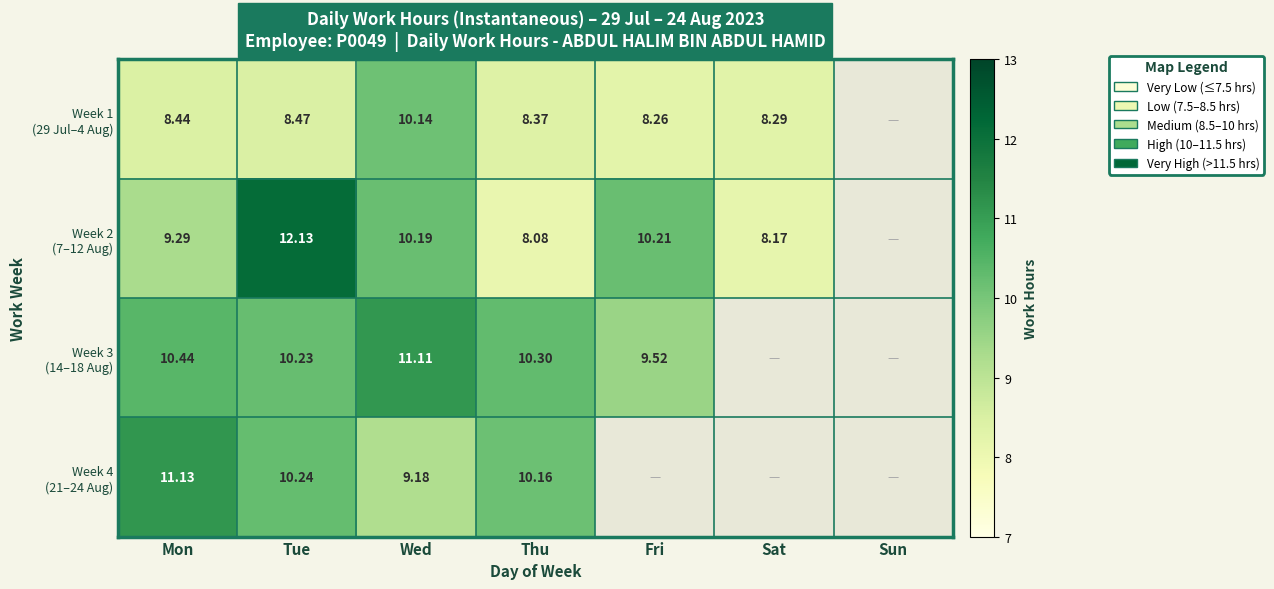

Which label corresponds to the largest value in the chart?

Tue